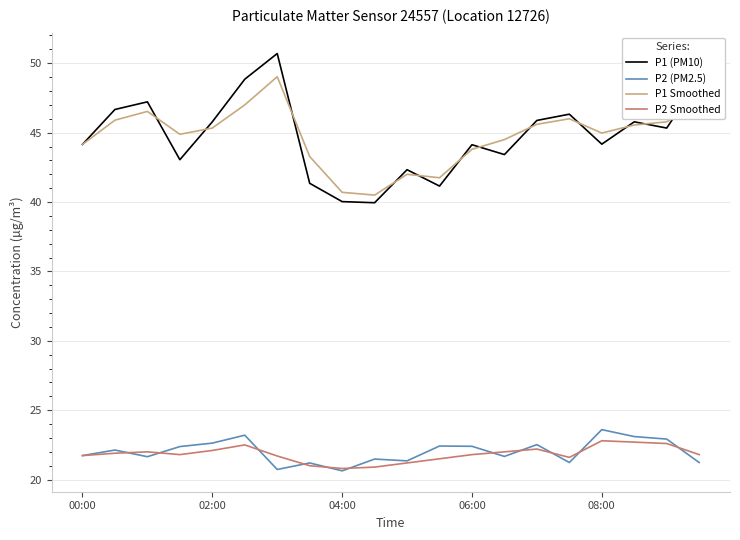

What are all the series names shown in the legend?

P1 (PM10), P2 (PM2.5), P1 Smoothed, P2 Smoothed